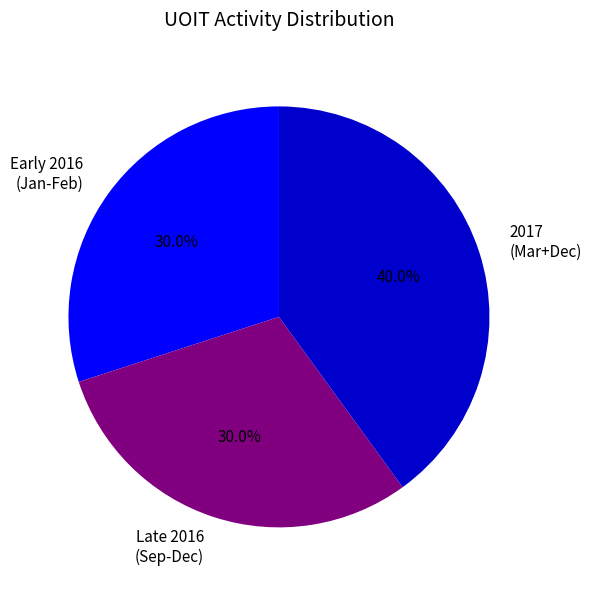

What is the largest slice in the pie chart?

2017 (Mar+Dec)